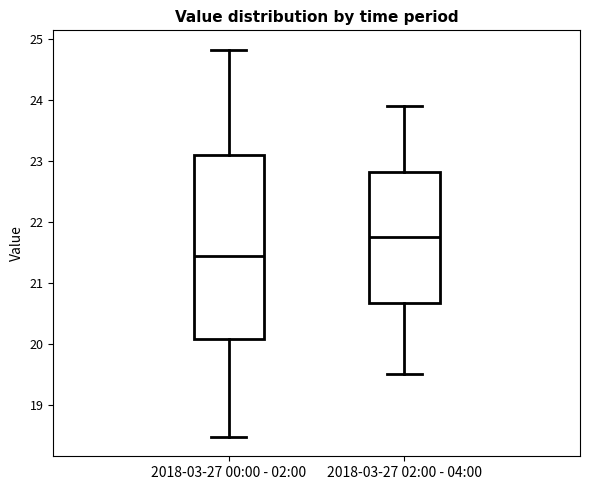

Reading left to right, read every box against the y-axis: the position of its median line, the range the box covers, and the ends of its whiskers. The values are not printed on the chart, so give them approximately, as read against the axis.

2018-03-27 00:00 - 02:00: median 21.4, box 20.1 to 23.1, whiskers 18.5 to 24.8
2018-03-27 02:00 - 04:00: median 21.8, box 20.7 to 22.8, whiskers 19.5 to 23.9